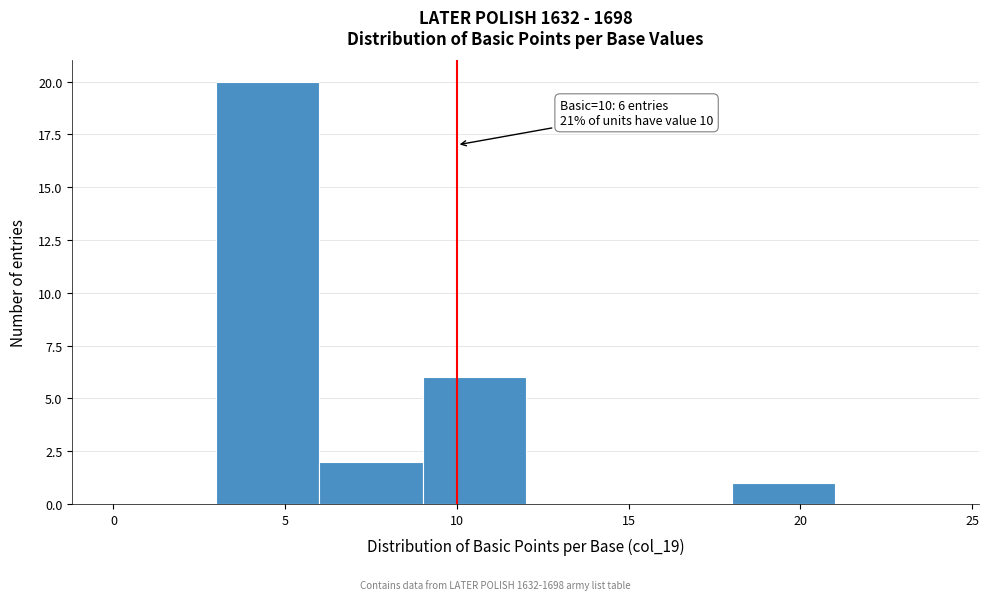

Which range on the x-axis has the tallest bar?

3 to 6